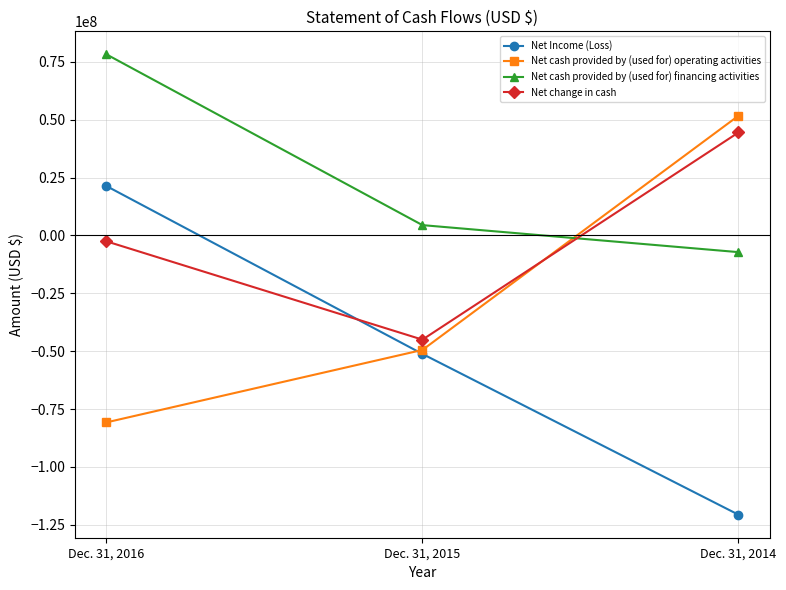

List the labels in order of Net change in cash value, largest first.

Dec. 31, 2014, Dec. 31, 2016, Dec. 31, 2015